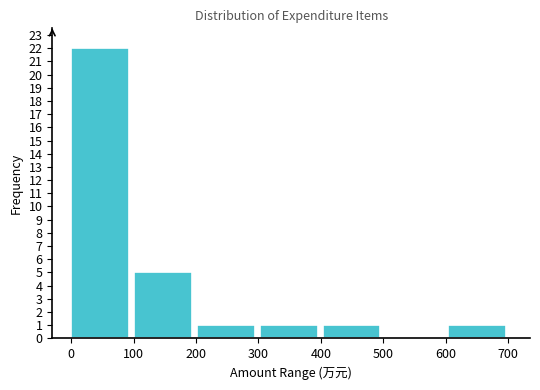

Over which range of the x-axis is the bar tallest?

0 to 100